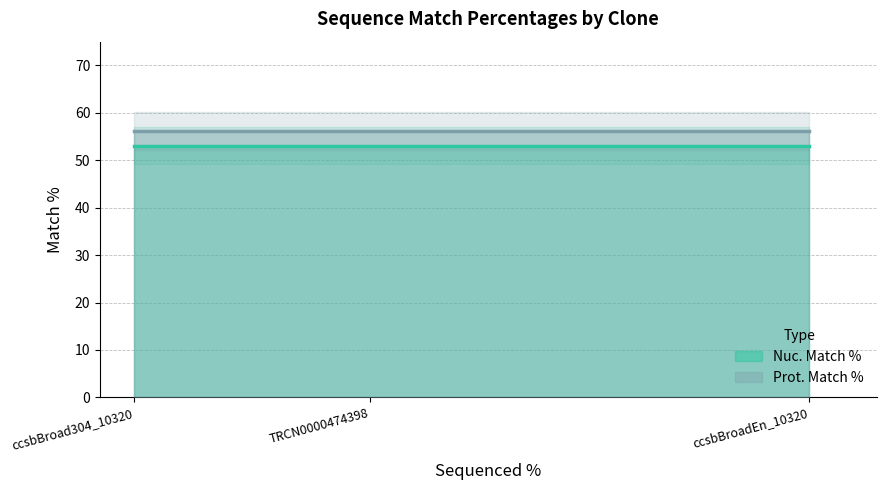

What are all the series names shown in the legend?

Nuc. Match %, Prot. Match %